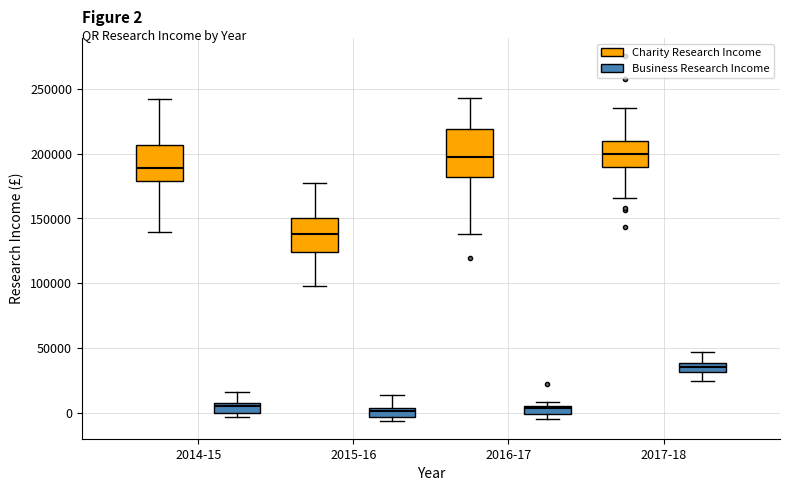

Comparing the boxes themselves (not the whiskers), which one is the tallest?

2016-17 (Charity Research Income)